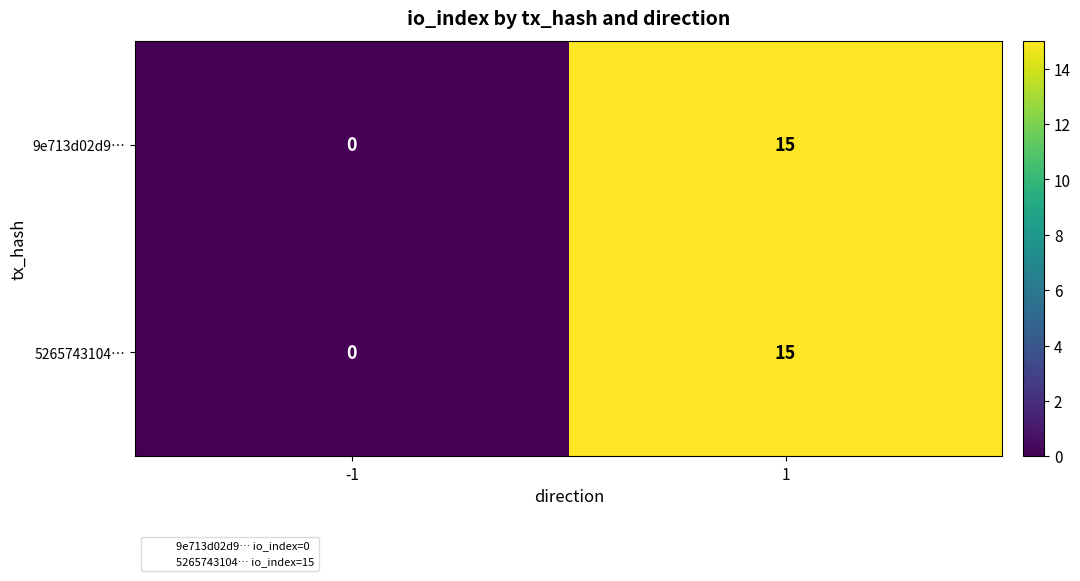

At which category does the chart reach its minimum across all series?

-1